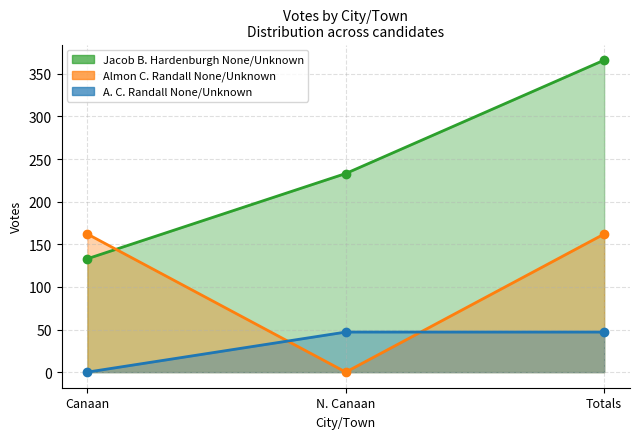

What are all the series names shown in the legend?

Jacob B. Hardenburgh None/Unknown, Almon C. Randall None/Unknown, A. C. Randall None/Unknown